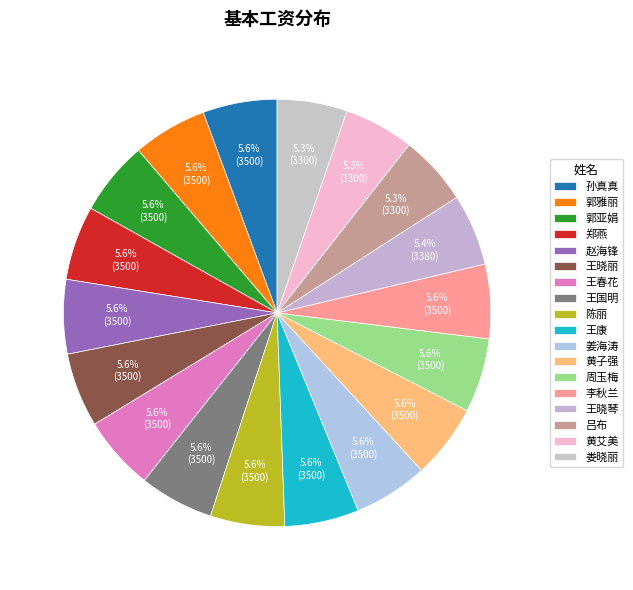

Is it true that 郭雅丽 is 16% of the pie?

False